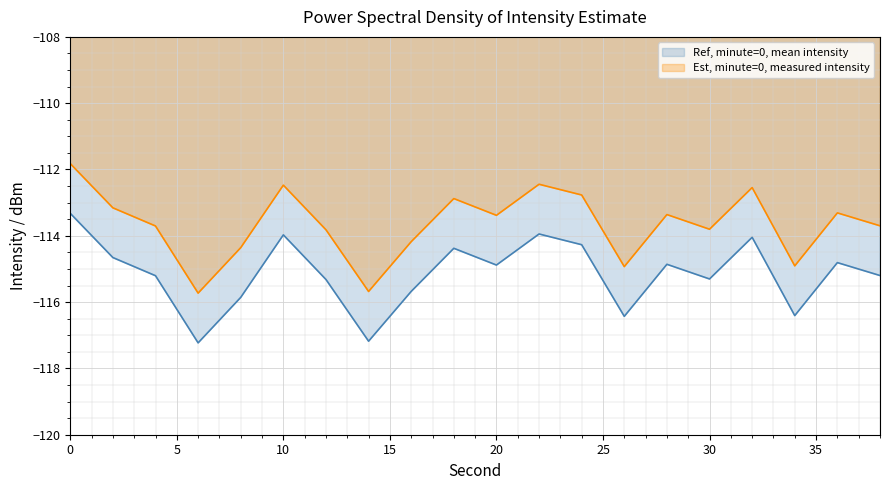

Which series has the largest total across all categories?

Est, minute=0, measured intensity